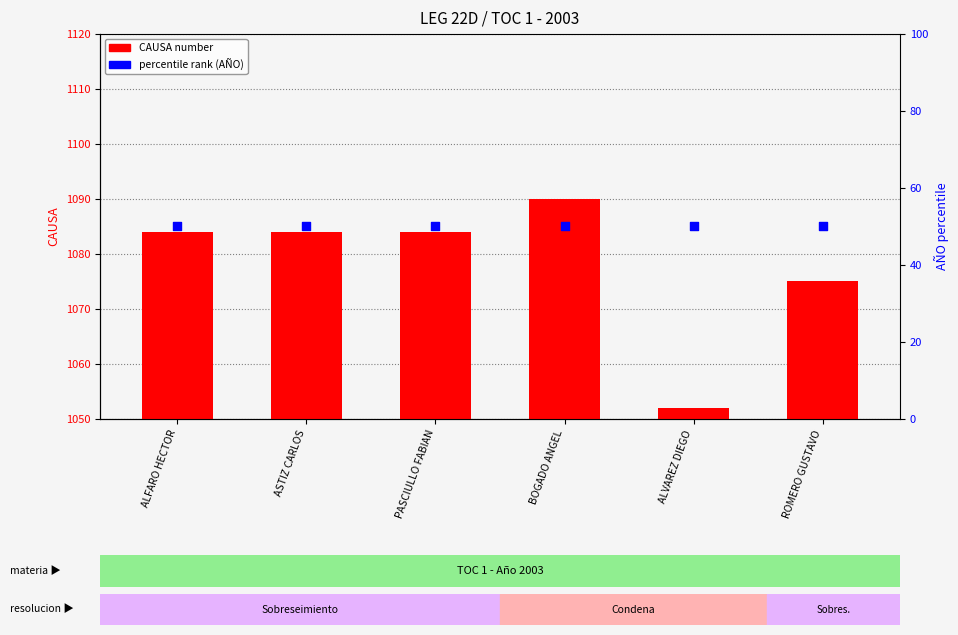

What is the total value across all series at ASTIZ CARLOS?

1134